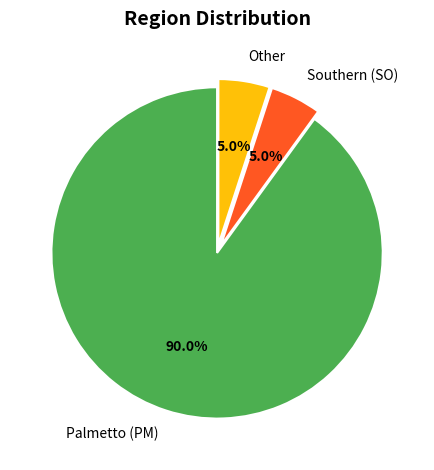

Does Palmetto (PM) account for over 50% of the chart?

Yes